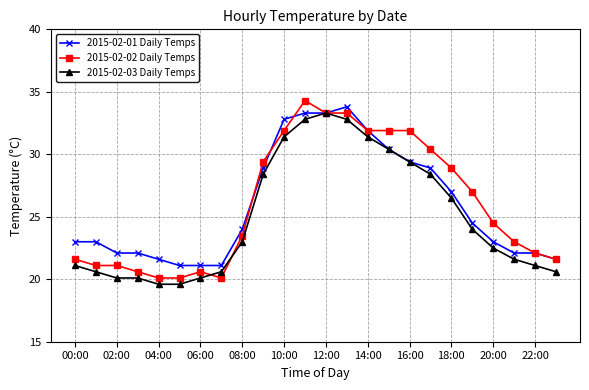

How many lines are shown in the chart?

3